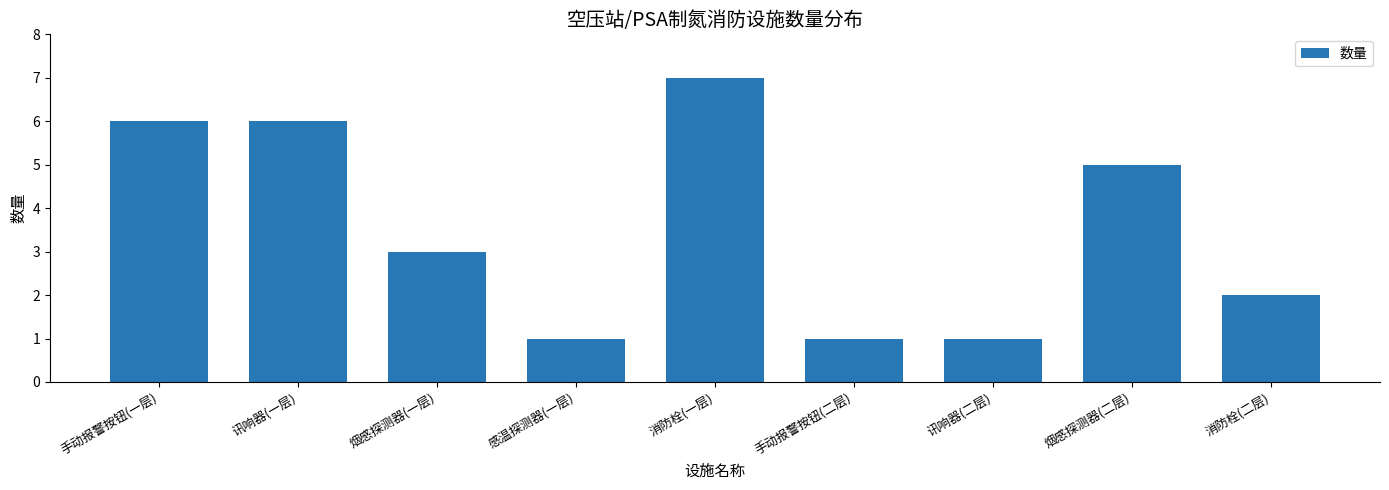

What is the average value?

4